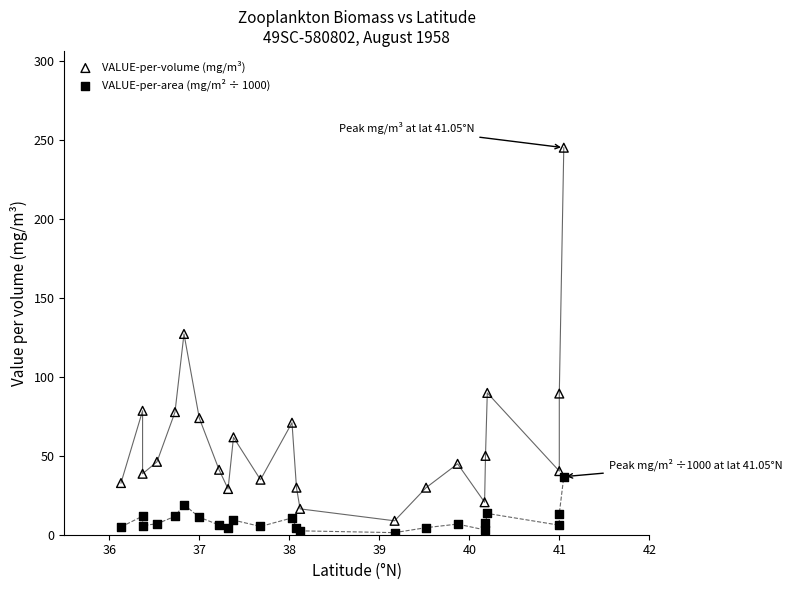

Which series has the largest Y range (max minus min)?

VALUE-per-volume (mg/m³)